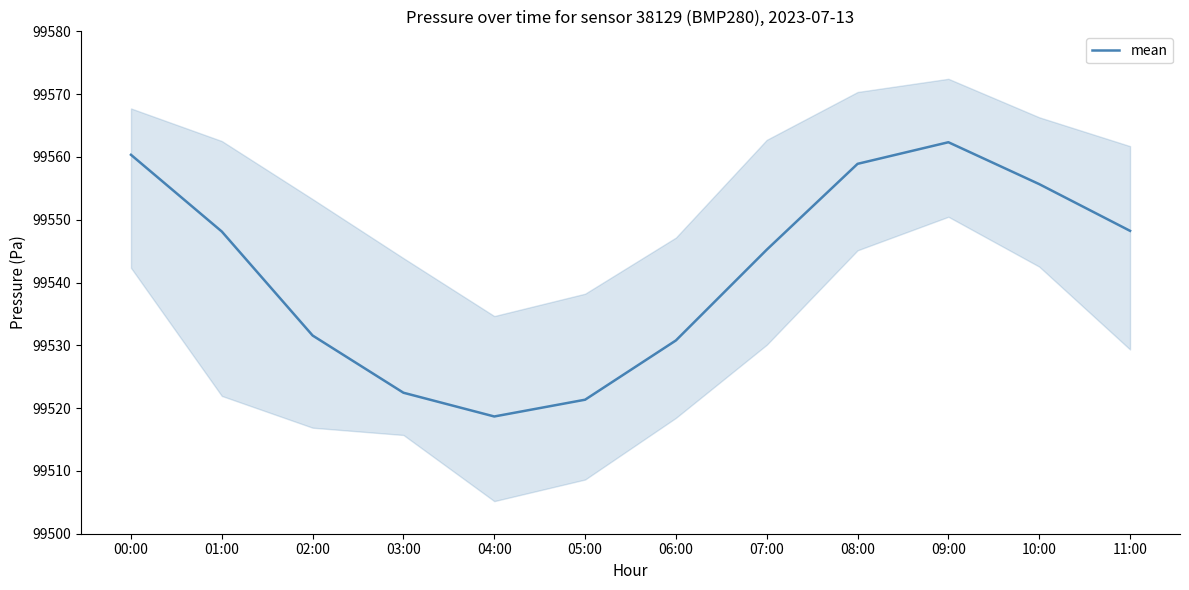

Reading left to right, transcribe all the data shown in this chart.

00:00=99560.3	01:00=99548.1	02:00=99531.6	03:00=99522.4	04:00=99518.7	05:00=99521.3	06:00=99530.8	07:00=99545.2	08:00=99558.9	09:00=99562.3	10:00=99555.7	11:00=99548.2